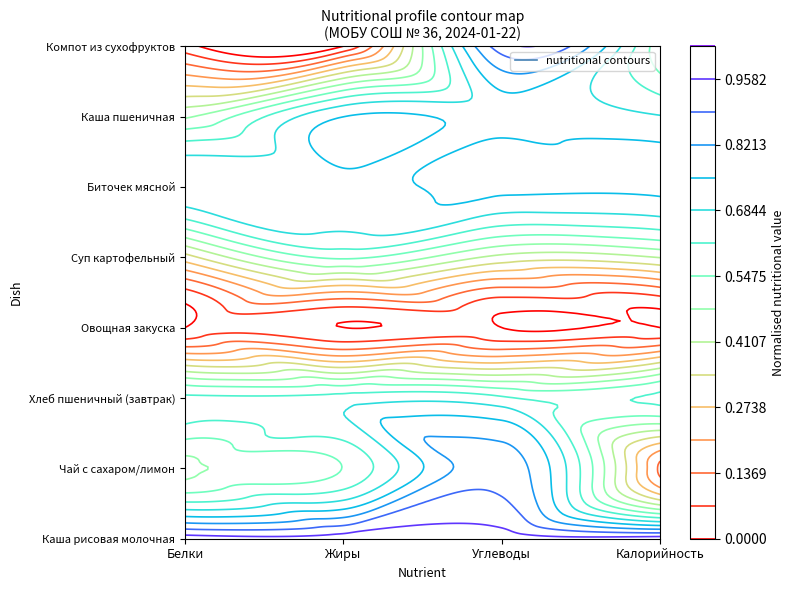

What is the lowest value of the Суп картофельный series?

3.1